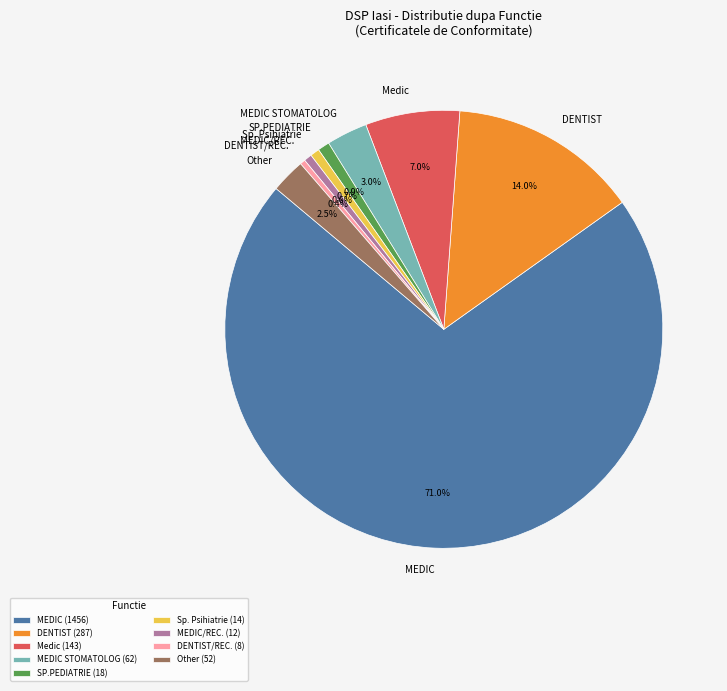

True or false: SP.PEDIATRIE accounts for 15% of the total.

False